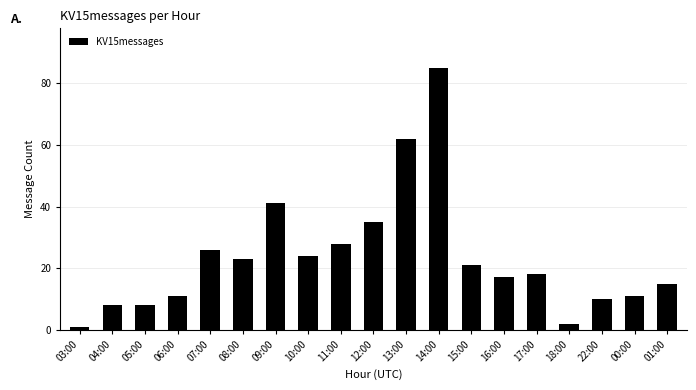

What is the value of the 5th bar from the left?

26